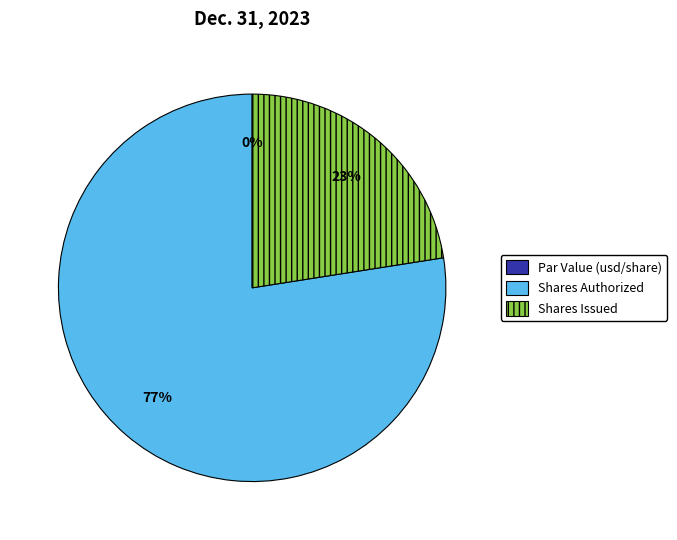

The Common stock, shares issued (in shares) slice represents 23% of the pie. True or false?

True